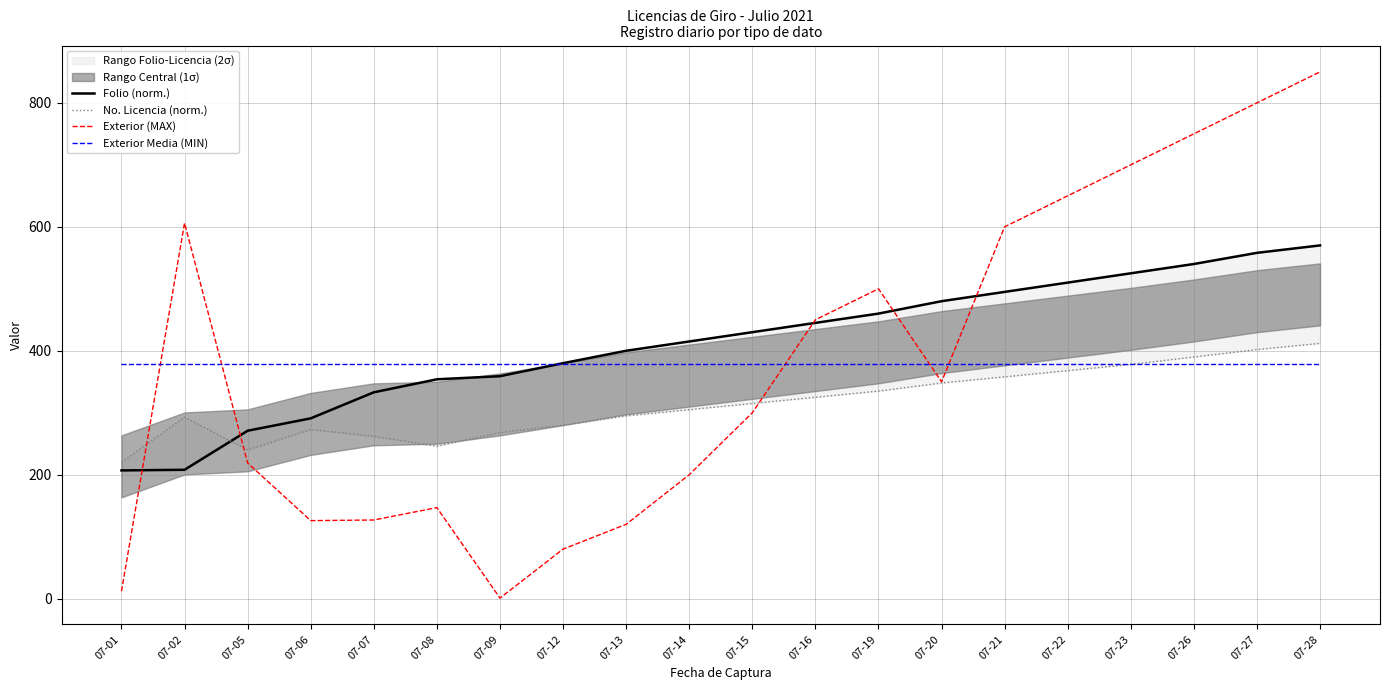

Between 07-01 and 07-02, which series saw the biggest shift?

Exterior (MAX)